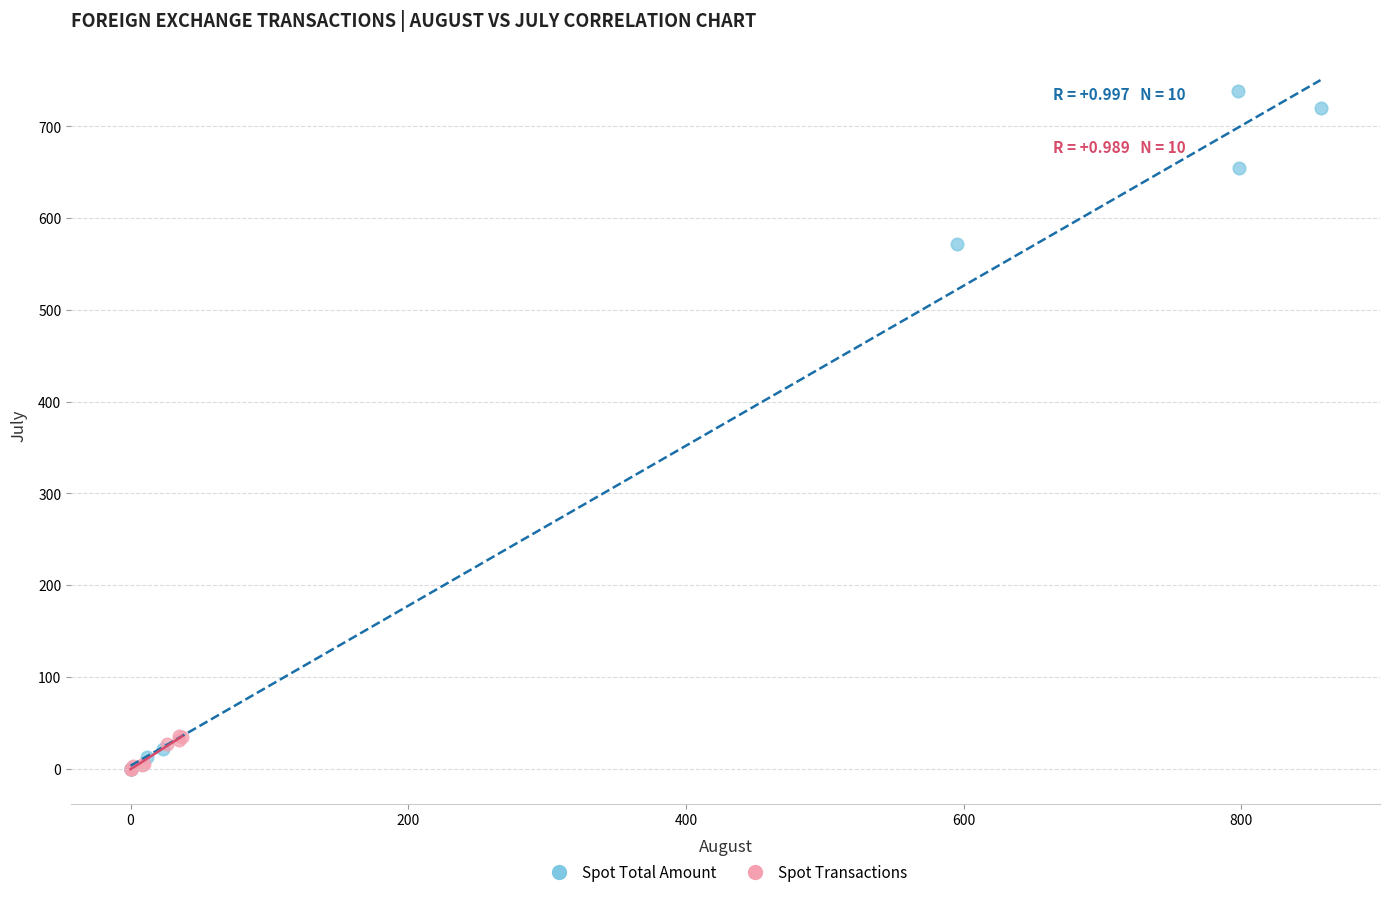

Which series has the largest Y range (max minus min)?

Spot Total Amount